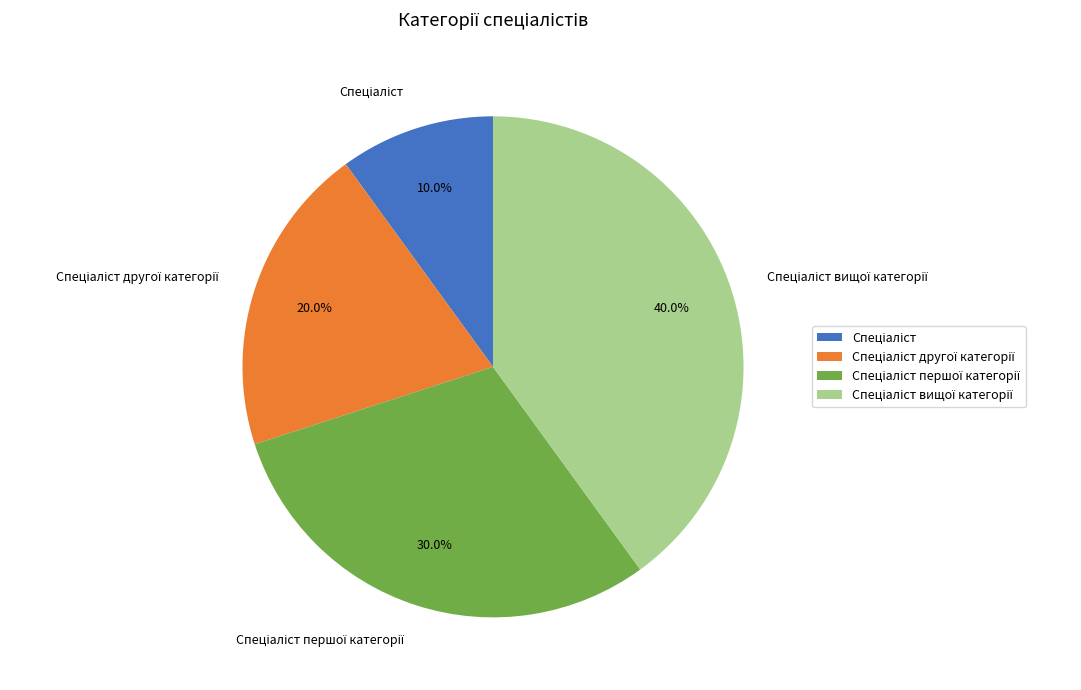

Does any single category account for the majority?

No